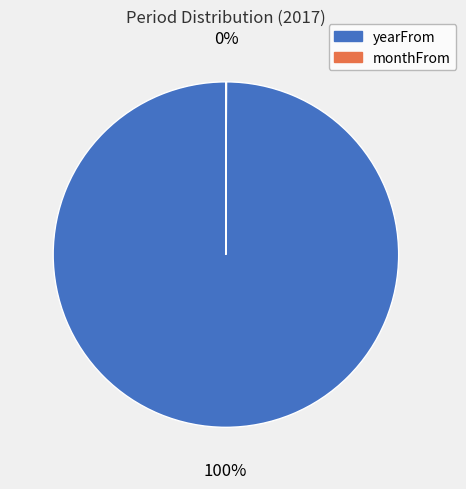

Which slice represents more than half of the pie?

yearFrom